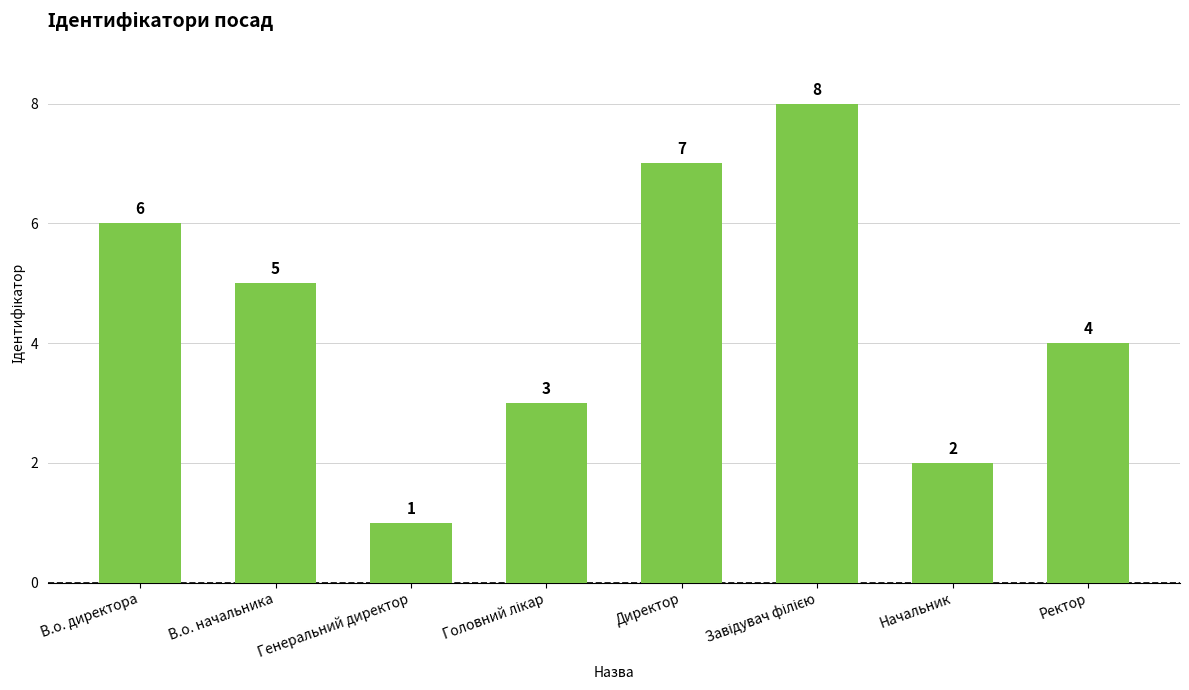

The value at В.о. начальника is 2. True or false?

False